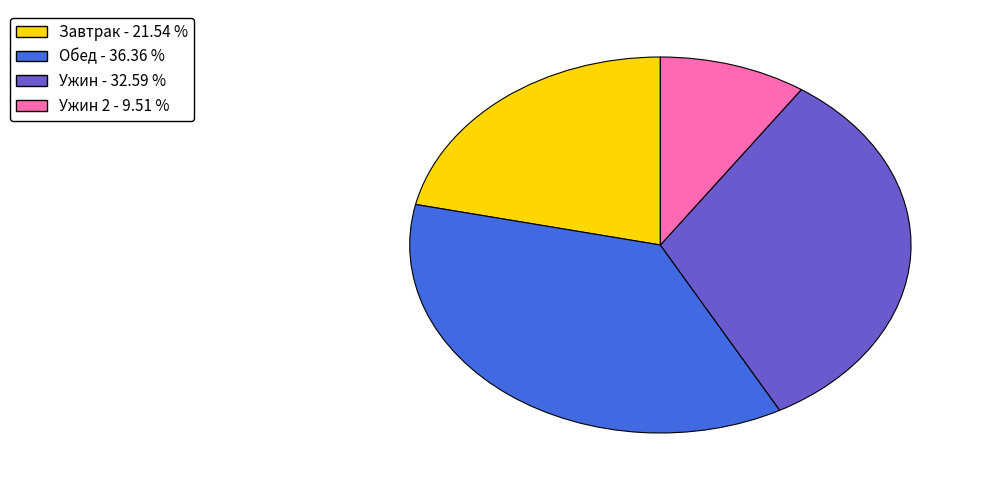

What is the largest slice in the pie chart?

Обед - 36.36 %